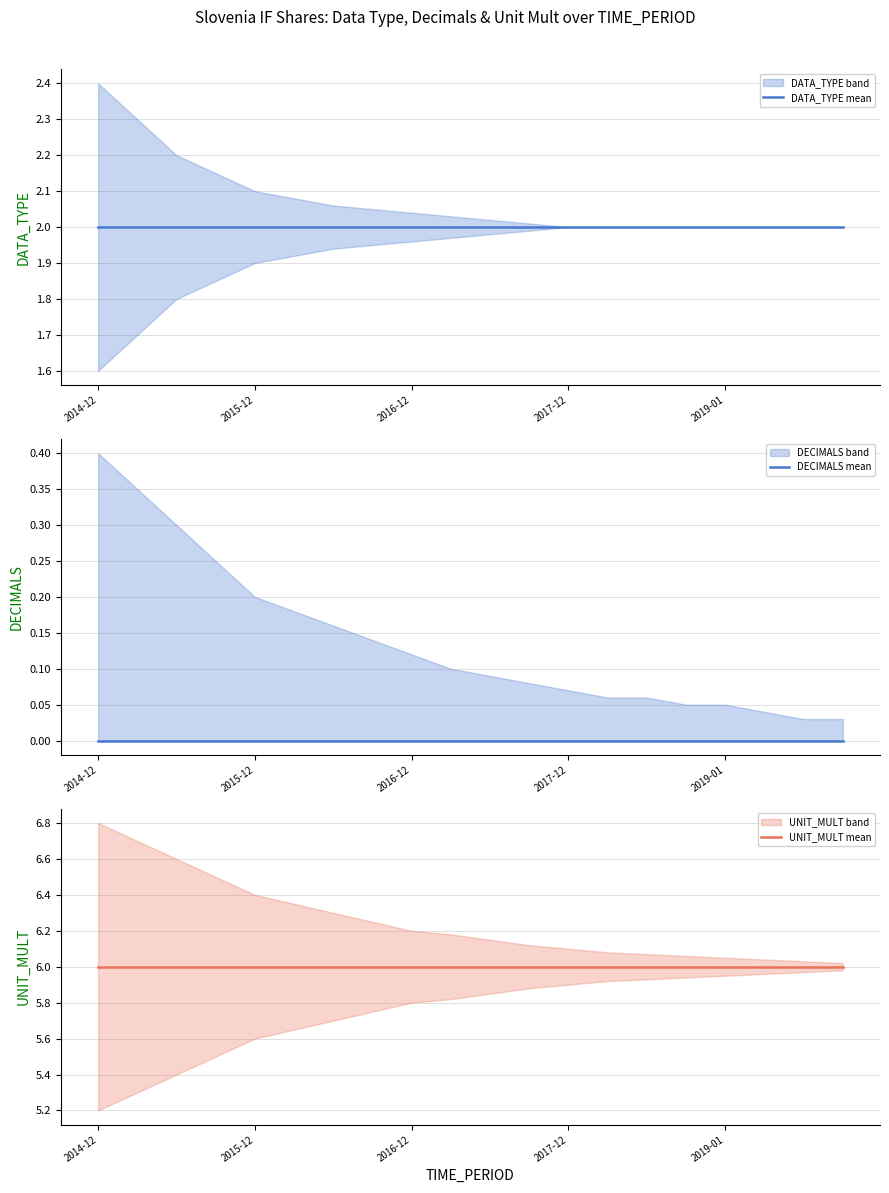

True or false: DATA_TYPE mean and DECIMALS mean cross at least once.

False